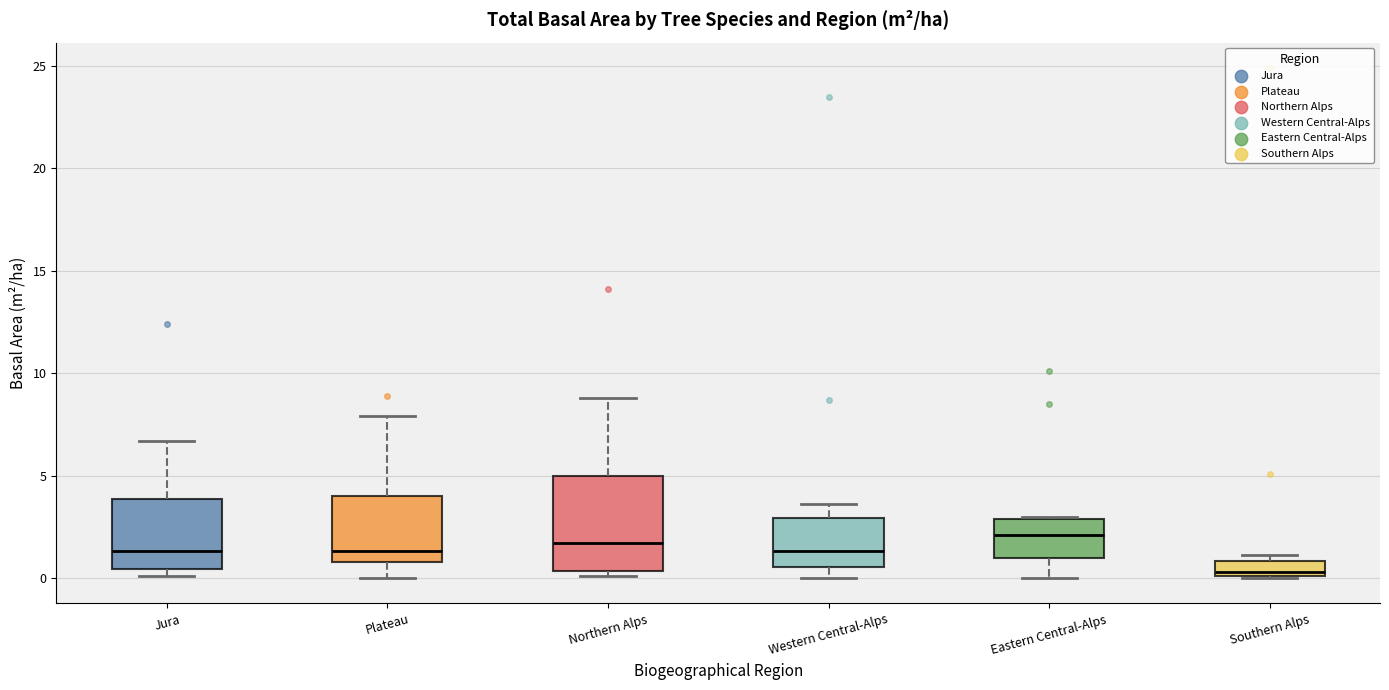

Where is the upper edge of the box for Western Central-Alps on the y-axis? The values are not printed on the chart, so give them approximately, as read against the axis.

3.0